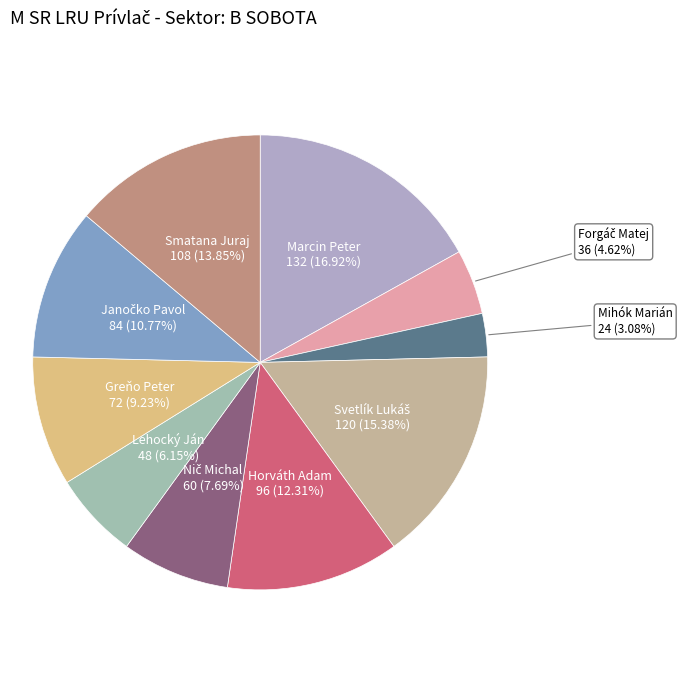

Which slice is the smallest?

Mihók Marián